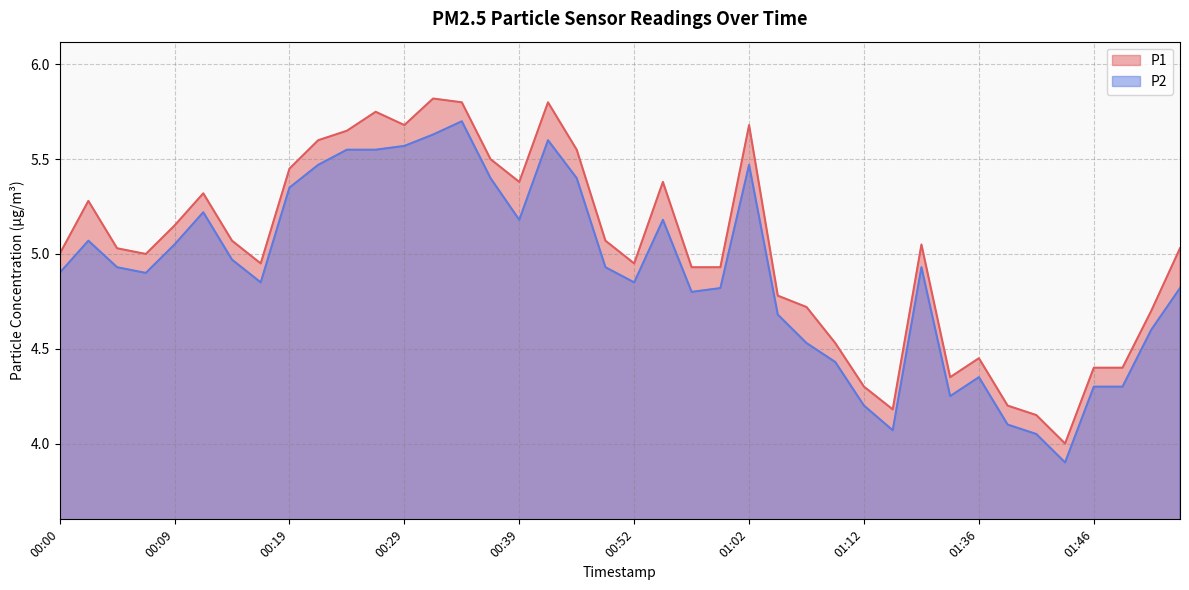

At which category does P2 reach its first local valley?

00:07